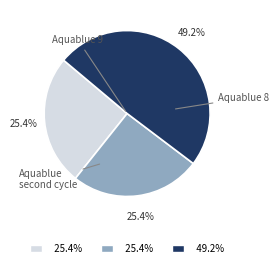

To the nearest percent, what percentage of the pie is Aquablue 9?

25%